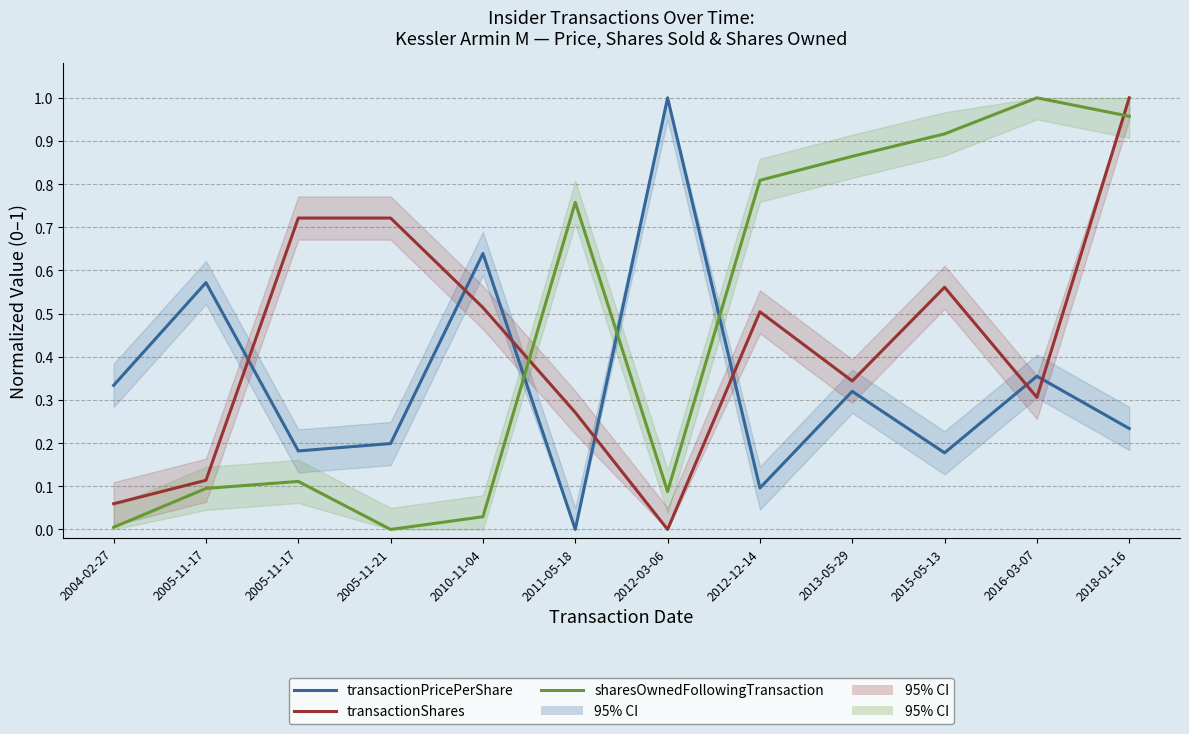

Rank the series by their maximum value, from highest to lowest.

transactionPricePerShare, transactionShares, sharesOwnedFollowingTransaction